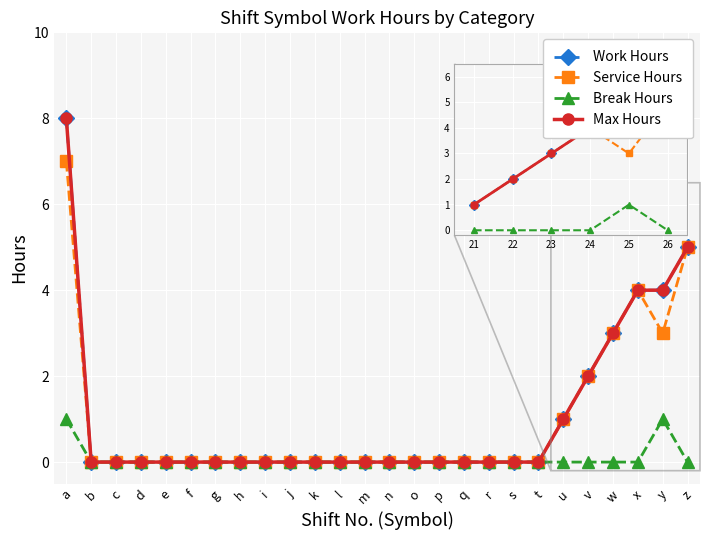

True or false: Max Hours has more than 0 interior local peaks.

False